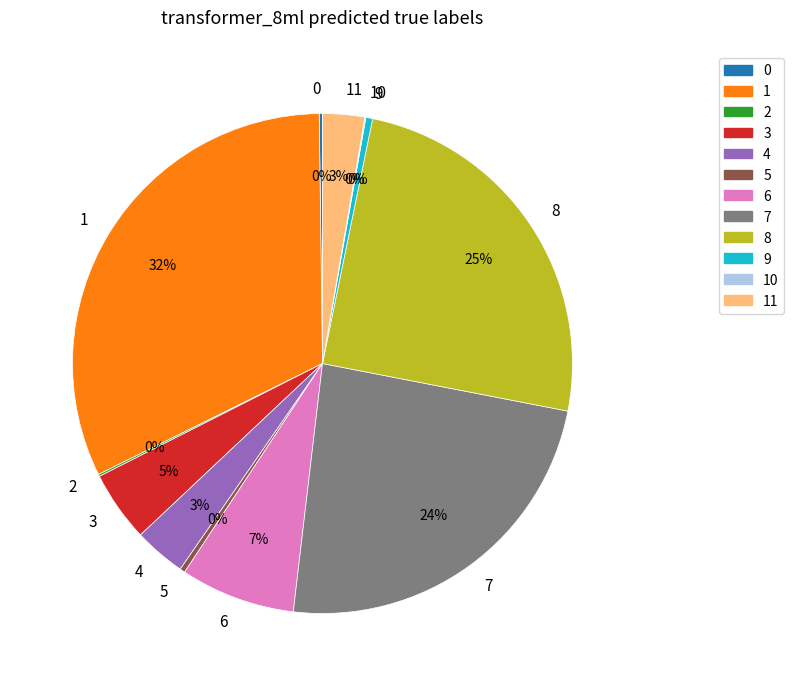

To the nearest percent, what is the average slice percentage?

8%